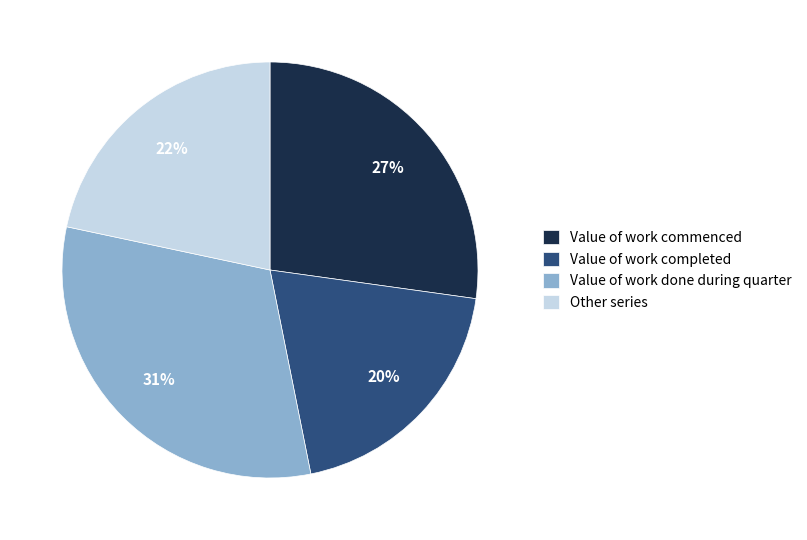

Approximately how many times larger is the value at Other series compared to Value of work completed?

1.1